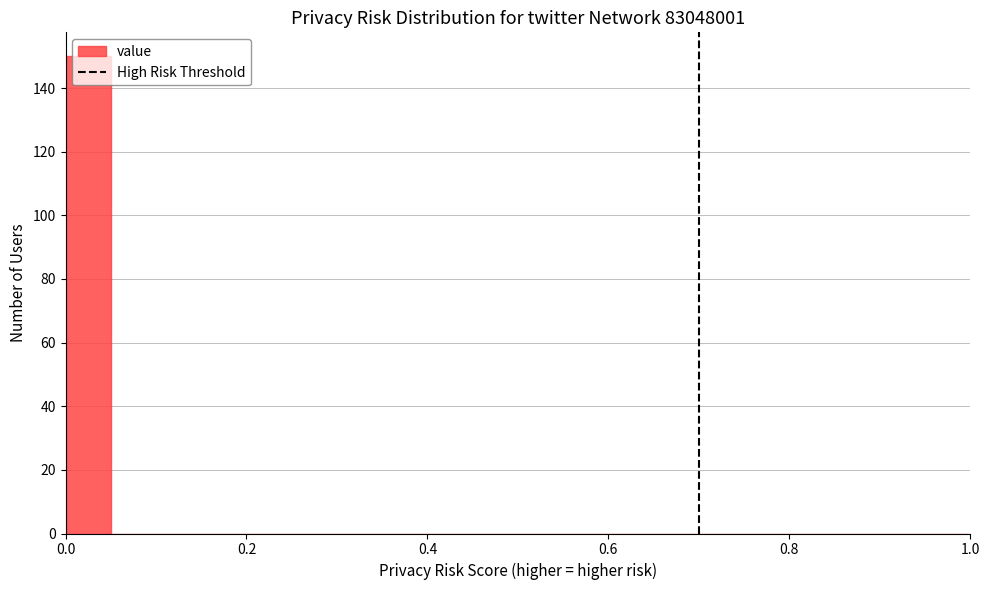

Read against the x-axis, roughly where is the centre of the tallest bar?

0.02